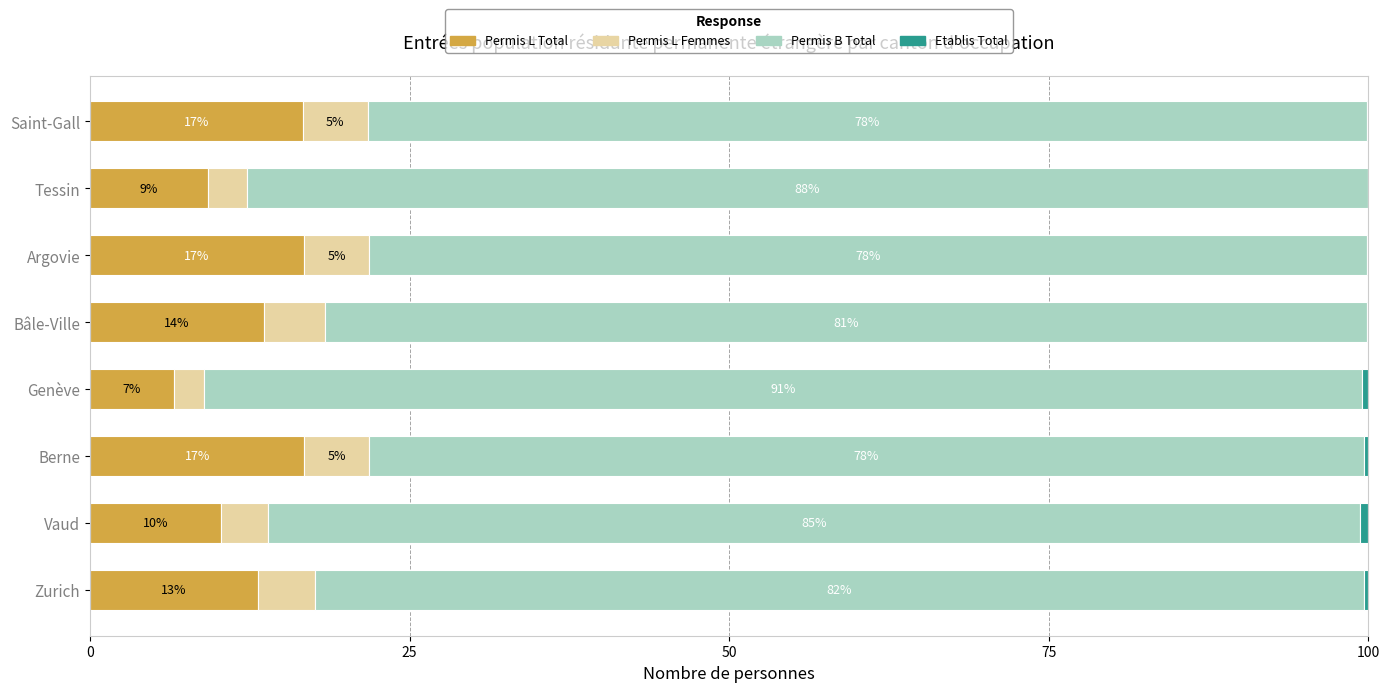

How many series are shown in this chart?

4